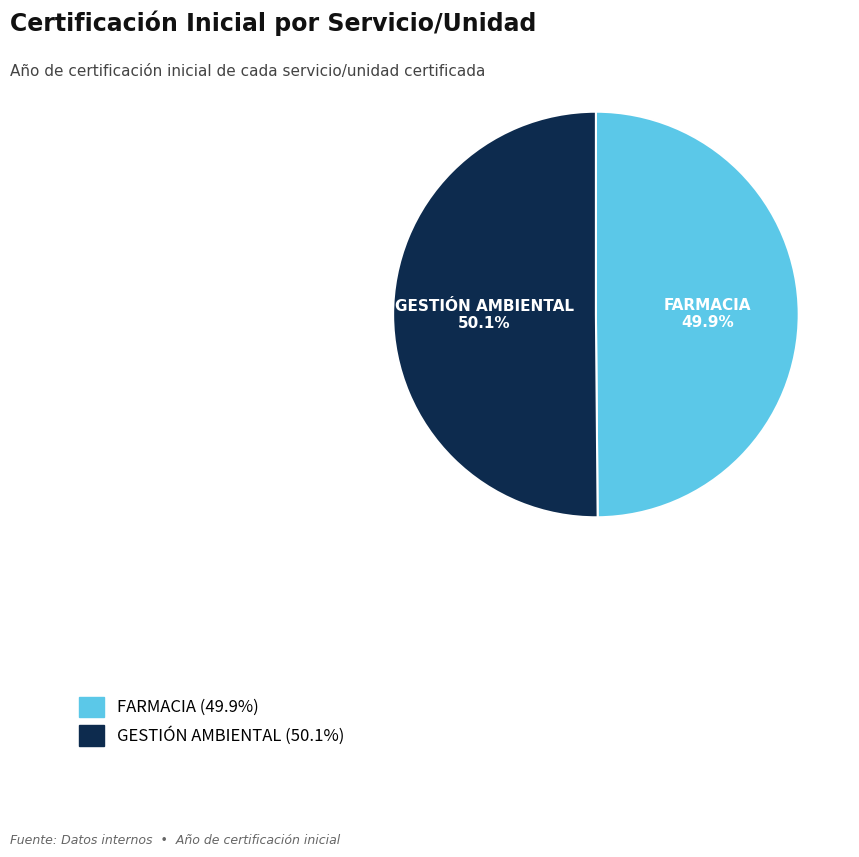

What is the ratio of the value at GESTIÓN AMBIENTAL to the value at FARMACIA?

1.0